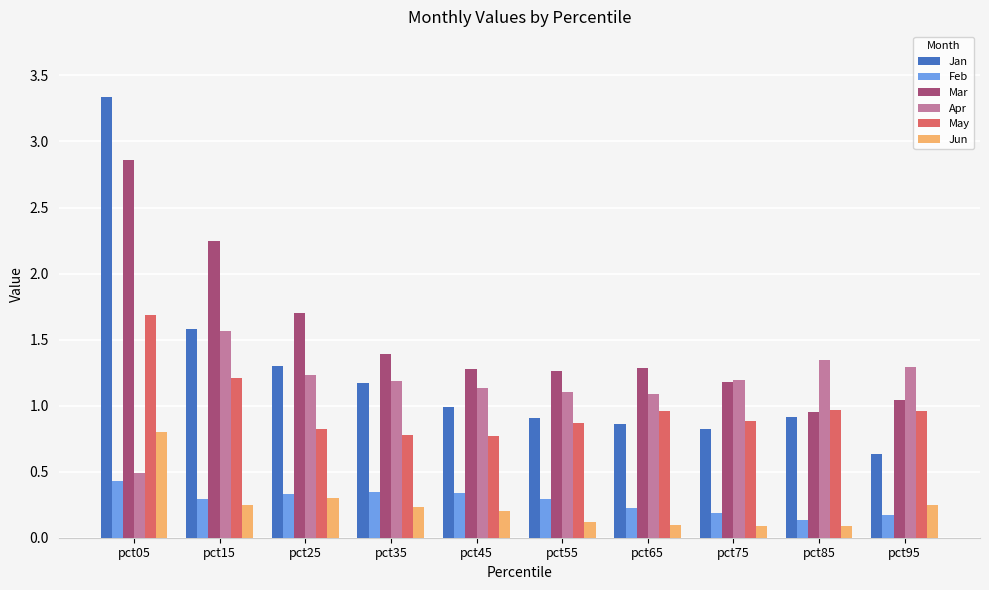

What is the spread (max minus min) of values at pct15?

2.0